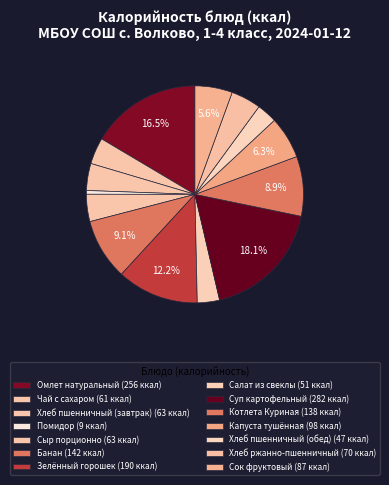

To the nearest percent, what portion does Сок фруктовый represent?

6%